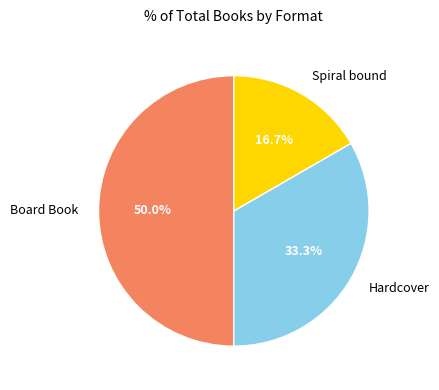

Does Spiral bound represent more than half of the total?

No